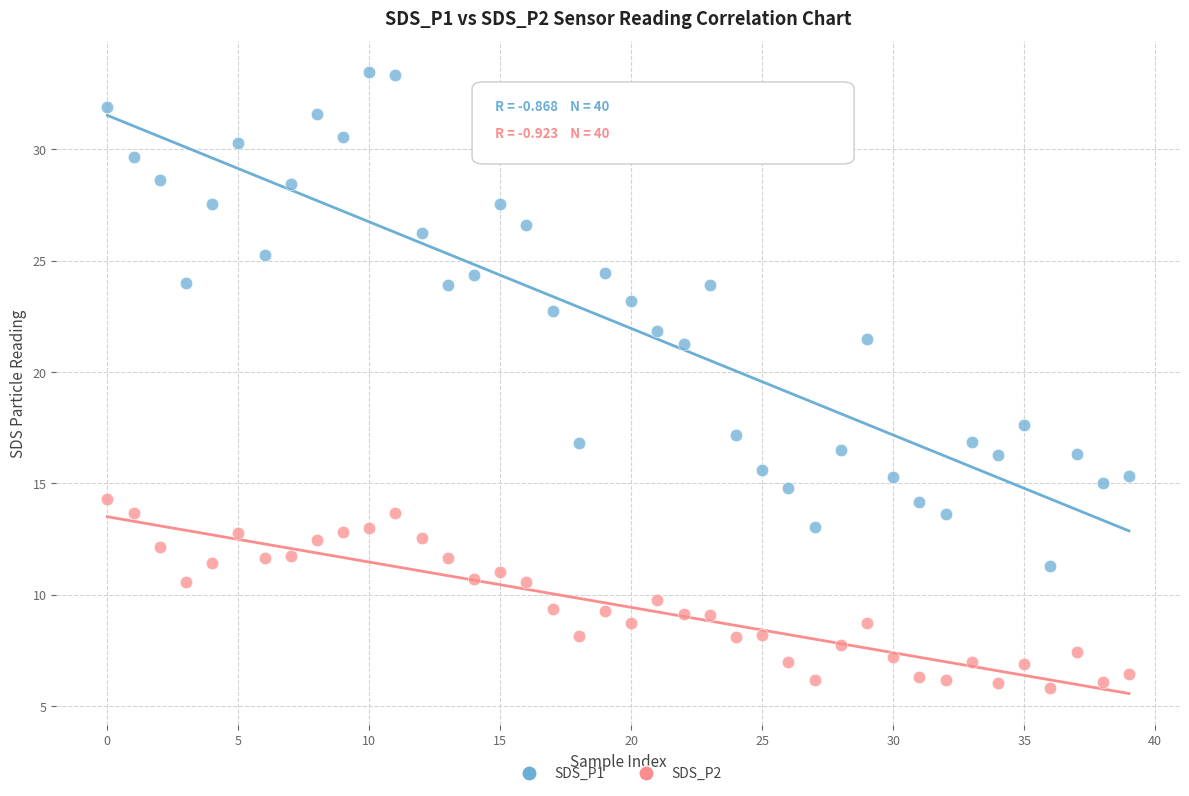

Across all series, what Y value is closest to 19?

17.6